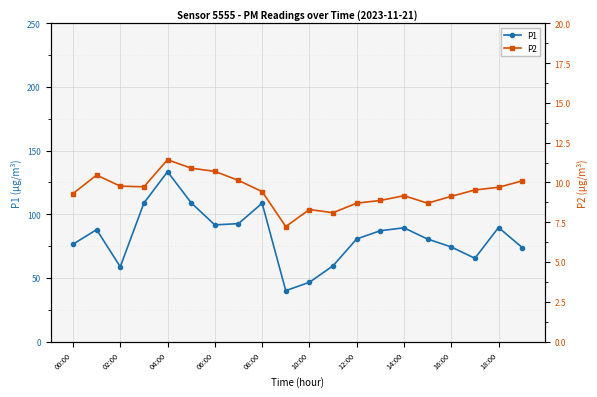

What is the value of the P1 point at the 20th from the left?

73.9